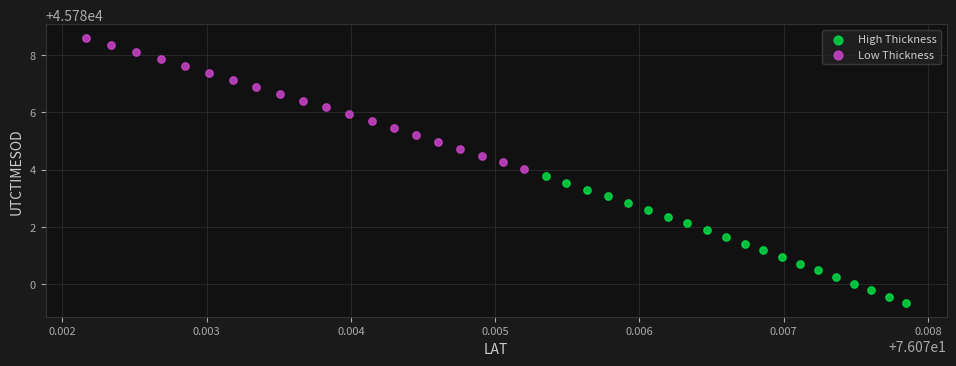

Which series has the widest spread of Y values?

Low Thickness